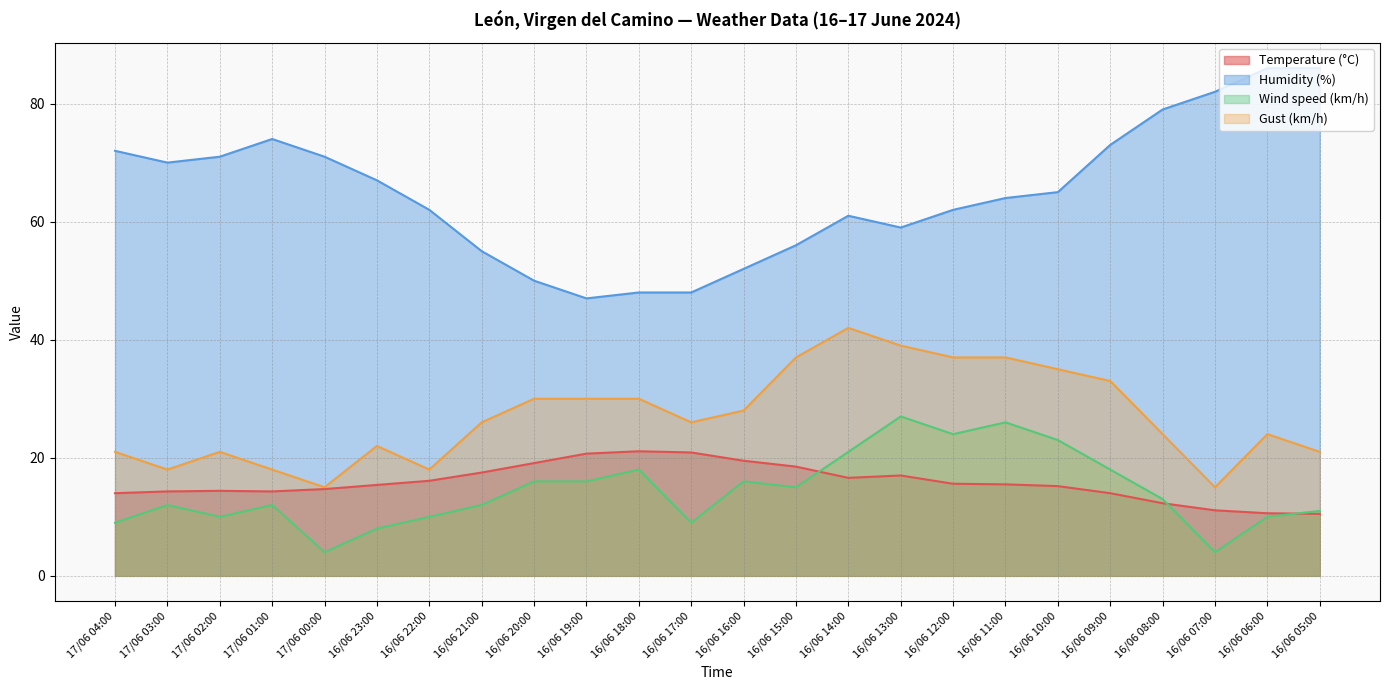

Reading left to right, what are all the values shown in this chart?

Temperature (°C): 17/06 04:00=14.0	17/06 03:00=14.3	17/06 02:00=14.4	17/06 01:00=14.3	17/06 00:00=14.7	16/06 23:00=15.4	16/06 22:00=16.1	16/06 21:00=17.5	16/06 20:00=19.1	16/06 19:00=20.7	16/06 18:00=21.1	16/06 17:00=20.9	16/06 16:00=19.5	16/06 15:00=18.5	16/06 14:00=16.6	16/06 13:00=17.0	16/06 12:00=15.6	16/06 11:00=15.5	16/06 10:00=15.2	16/06 09:00=14.0	16/06 08:00=12.3	16/06 07:00=11.1	16/06 06:00=10.6	16/06 05:00=10.5
Humidity (%): 17/06 04:00=72.0	17/06 03:00=70.0	17/06 02:00=71.0	17/06 01:00=74.0	17/06 00:00=71.0	16/06 23:00=67.0	16/06 22:00=62.0	16/06 21:00=55.0	16/06 20:00=50.0	16/06 19:00=47.0	16/06 18:00=48.0	16/06 17:00=48.0	16/06 16:00=52.0	16/06 15:00=56.0	16/06 14:00=61.0	16/06 13:00=59.0	16/06 12:00=62.0	16/06 11:00=64.0	16/06 10:00=65.0	16/06 09:00=73.0	16/06 08:00=79.0	16/06 07:00=82.0	16/06 06:00=86.0	16/06 05:00=86.0
Wind speed (km/h): 17/06 04:00=9.0	17/06 03:00=12.0	17/06 02:00=10.0	17/06 01:00=12.0	17/06 00:00=4.0	16/06 23:00=8.0	16/06 22:00=10.0	16/06 21:00=12.0	16/06 20:00=16.0	16/06 19:00=16.0	16/06 18:00=18.0	16/06 17:00=9.0	16/06 16:00=16.0	16/06 15:00=15.0	16/06 14:00=21.0	16/06 13:00=27.0	16/06 12:00=24.0	16/06 11:00=26.0	16/06 10:00=23.0	16/06 09:00=18.0	16/06 08:00=13.0	16/06 07:00=4.0	16/06 06:00=10.0	16/06 05:00=11.0
Gust (km/h): 17/06 04:00=21.0	17/06 03:00=18.0	17/06 02:00=21.0	17/06 01:00=18.0	17/06 00:00=15.0	16/06 23:00=22.0	16/06 22:00=18.0	16/06 21:00=26.0	16/06 20:00=30.0	16/06 19:00=30.0	16/06 18:00=30.0	16/06 17:00=26.0	16/06 16:00=28.0	16/06 15:00=37.0	16/06 14:00=42.0	16/06 13:00=39.0	16/06 12:00=37.0	16/06 11:00=37.0	16/06 10:00=35.0	16/06 09:00=33.0	16/06 08:00=24.0	16/06 07:00=15.0	16/06 06:00=24.0	16/06 05:00=21.0